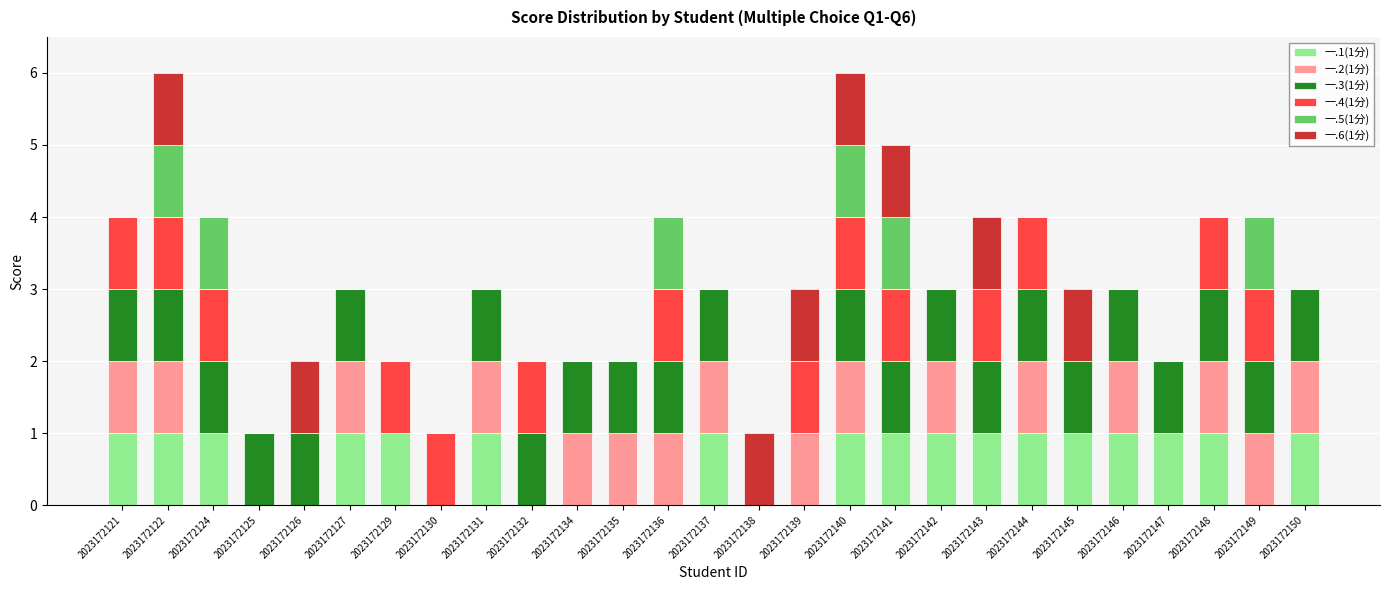

What is the total value across all series at 2023172148?

4